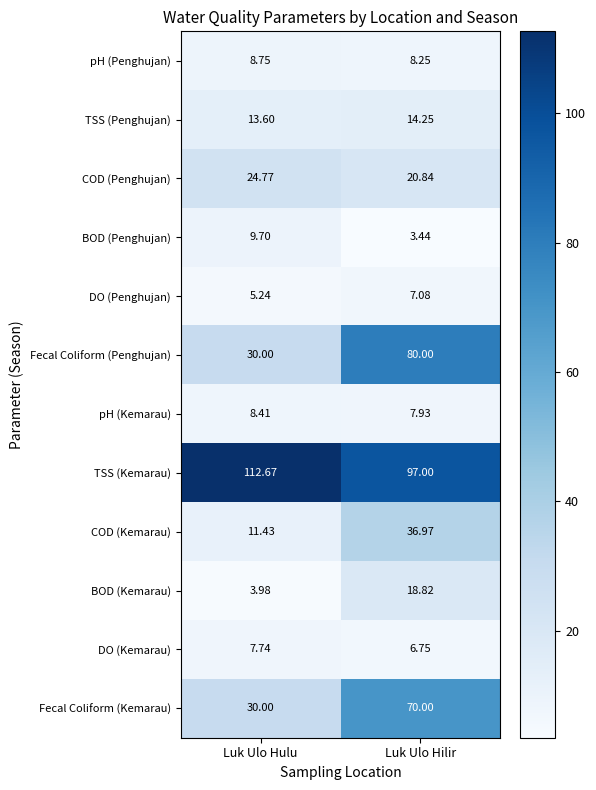

At which label is DO (Penghujan) closest to 6?

Luk Ulo Hulu